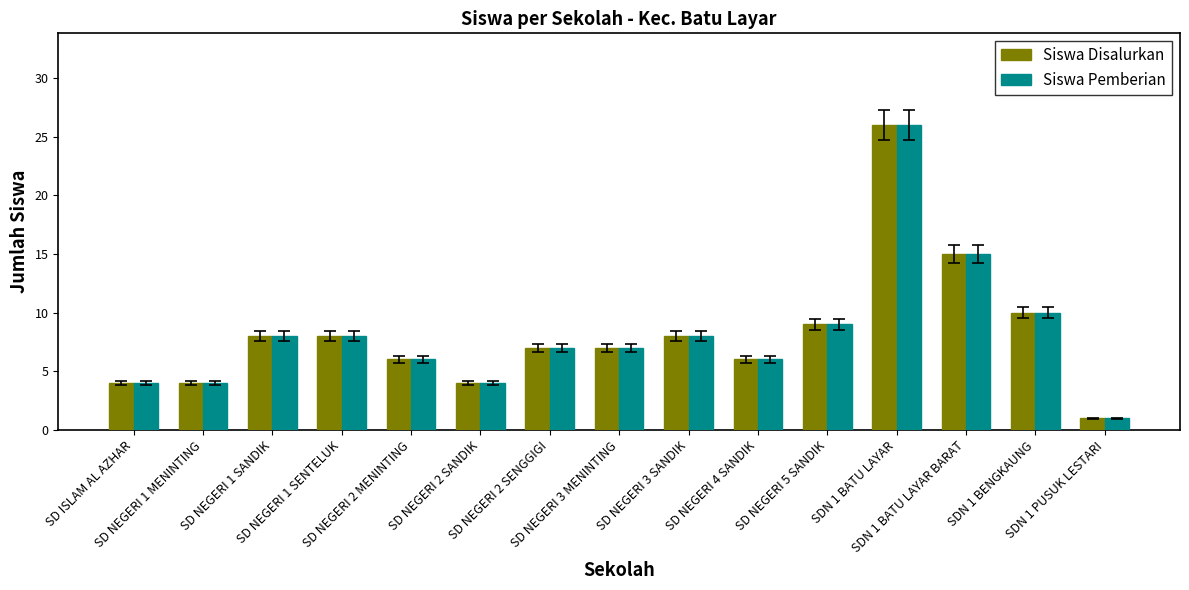

At how many categories does at least one series exceed 3?

14